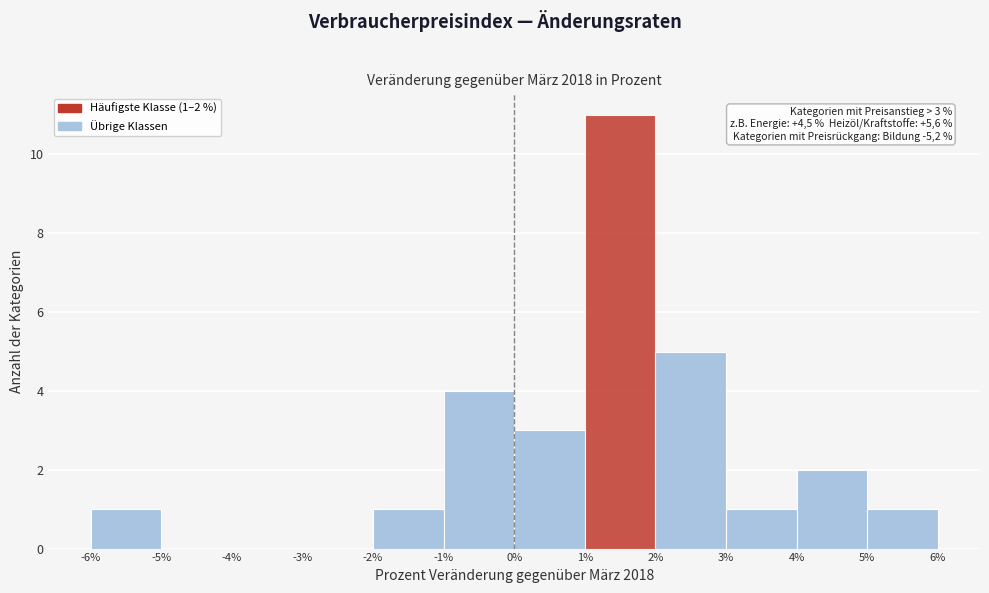

Which range on the x-axis has the tallest bar?

1% to 2%